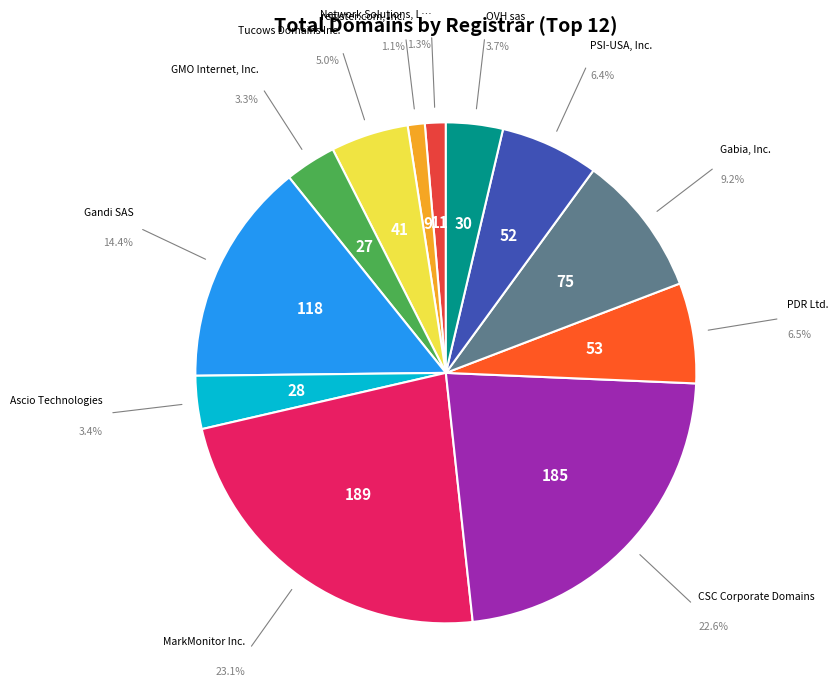

Is there a majority slice in this chart?

No